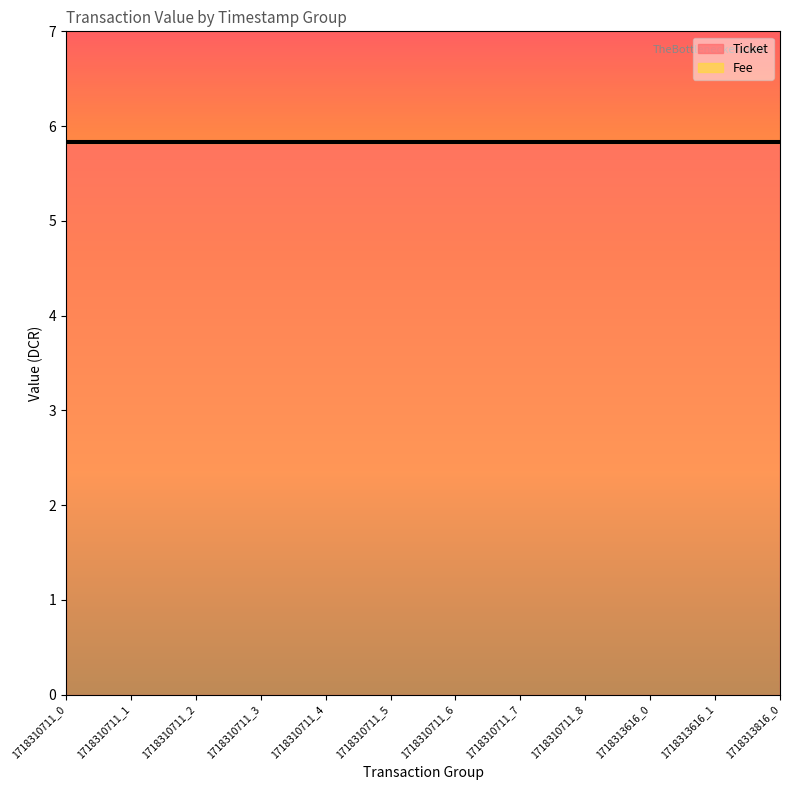

What is the value of the Ticket point at the 11th from the left?

5.8